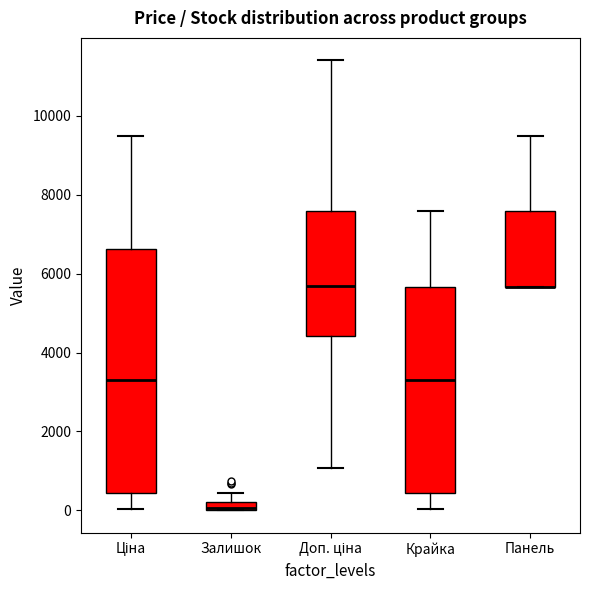

Where does the median line of the box for Крайка sit on the y-axis? The values are not printed on the chart, so give them approximately, as read against the axis.

3400